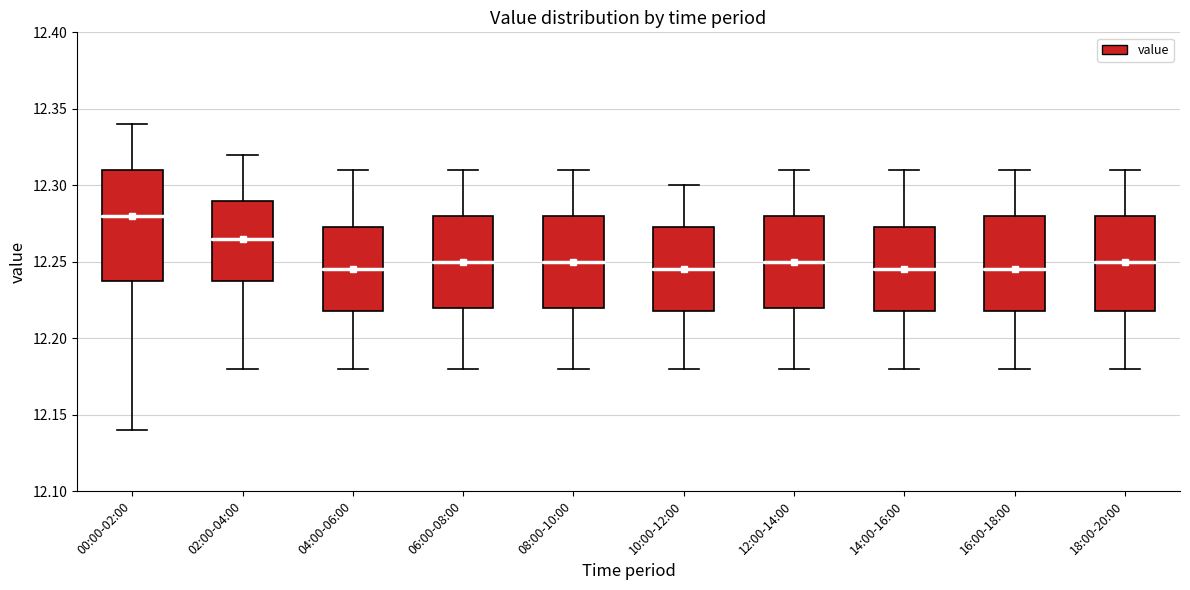

Comparing the boxes themselves (not the whiskers), which one is the tallest?

00:00-02:00